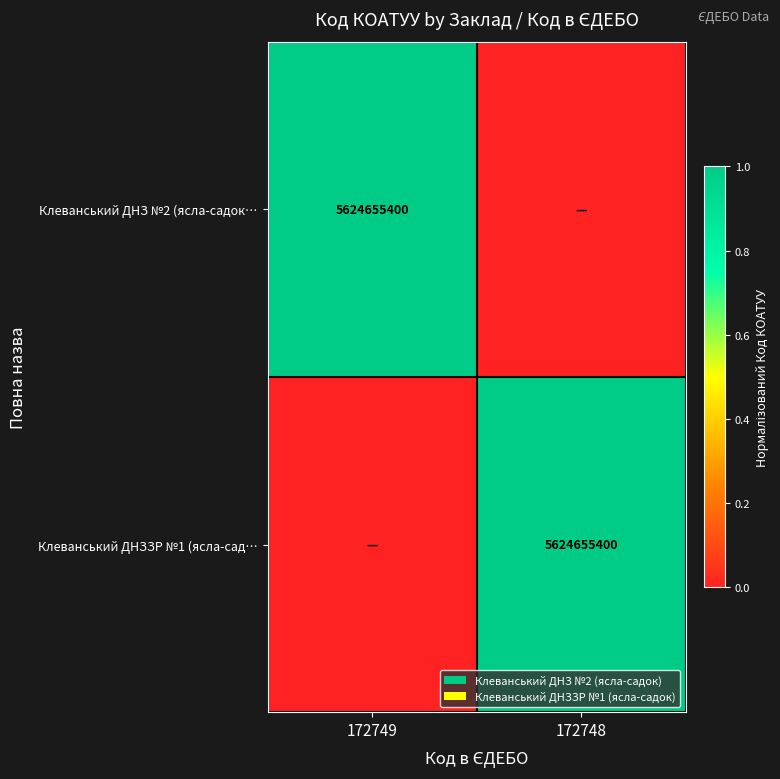

What is the greatest value displayed?

1